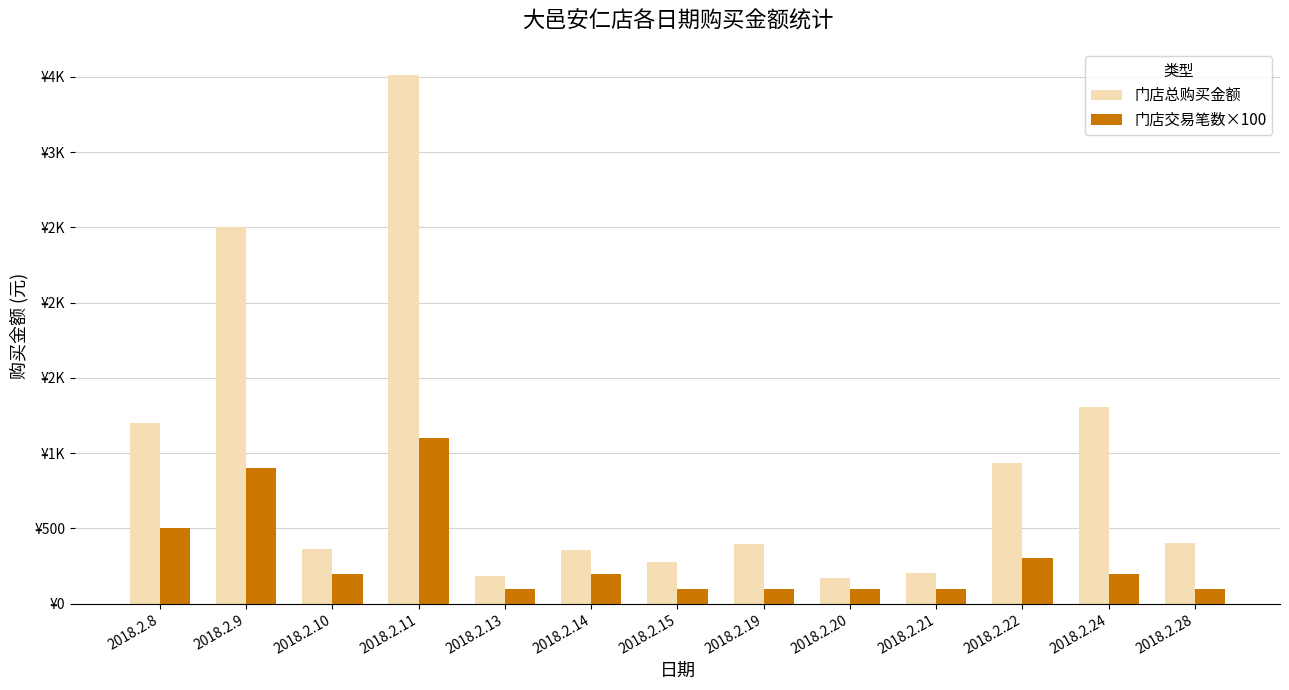

Reading right to left, transcribe all the data shown in this chart.

门店总购买金额: 403.5	1305.8	935.0	200.8	173.0	396.0	277.0	359.0	180.3	3511.2	365.8	2501.6	1198.0
门店交易笔数×100: 100.0	200.0	300.0	100.0	100.0	100.0	100.0	200.0	100.0	1100.0	200.0	900.0	500.0